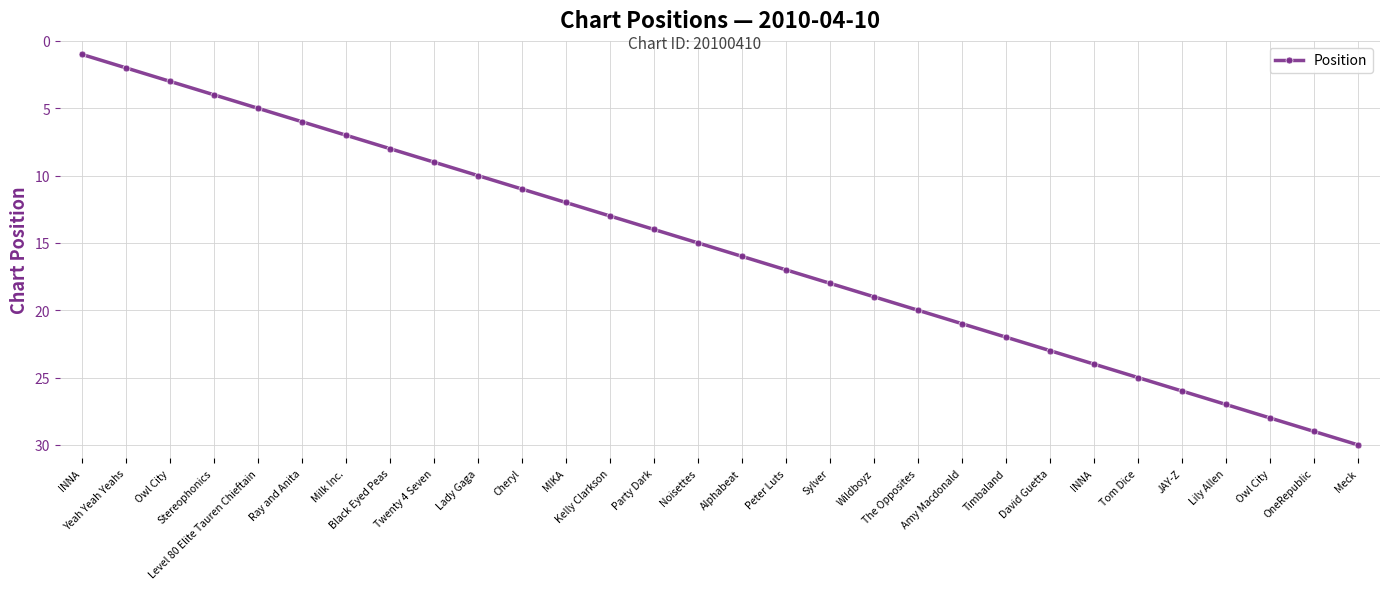

Does the chart have visible grid lines?

Yes